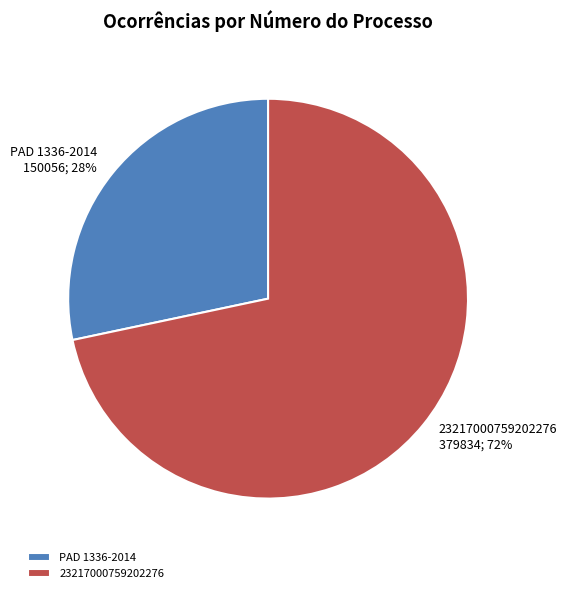

Does 23217000759202276 account for over 50% of the chart?

Yes